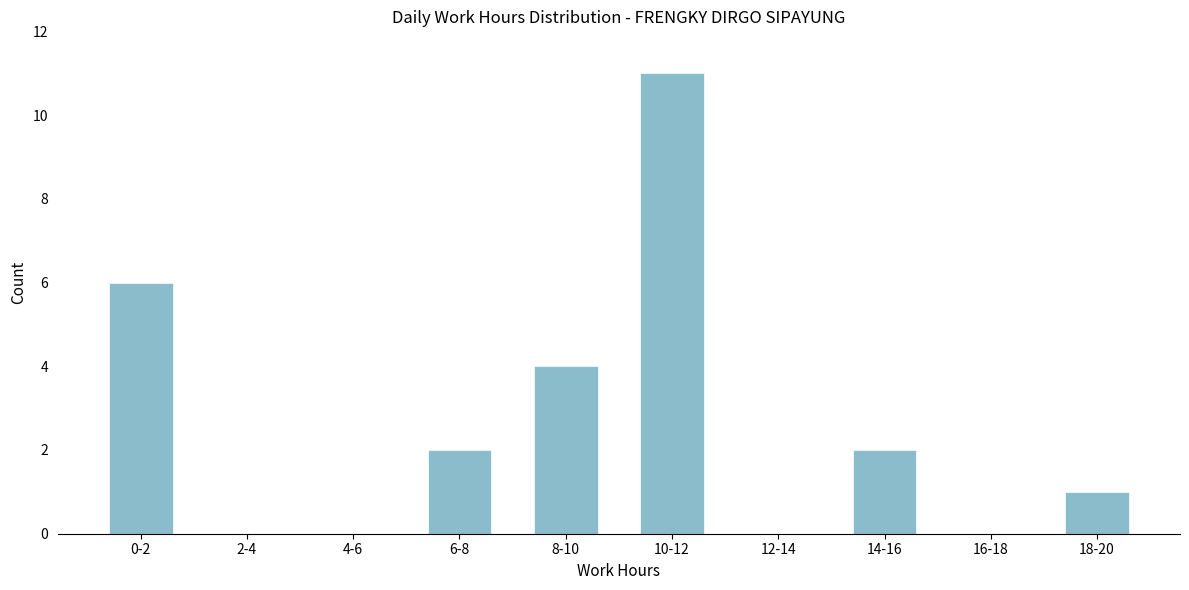

Reading left to right, what are all the values shown in this chart?

0-2=6	2-4=0	4-6=0	6-8=2	8-10=4	10-12=11	12-14=0	14-16=2	16-18=0	18-20=1